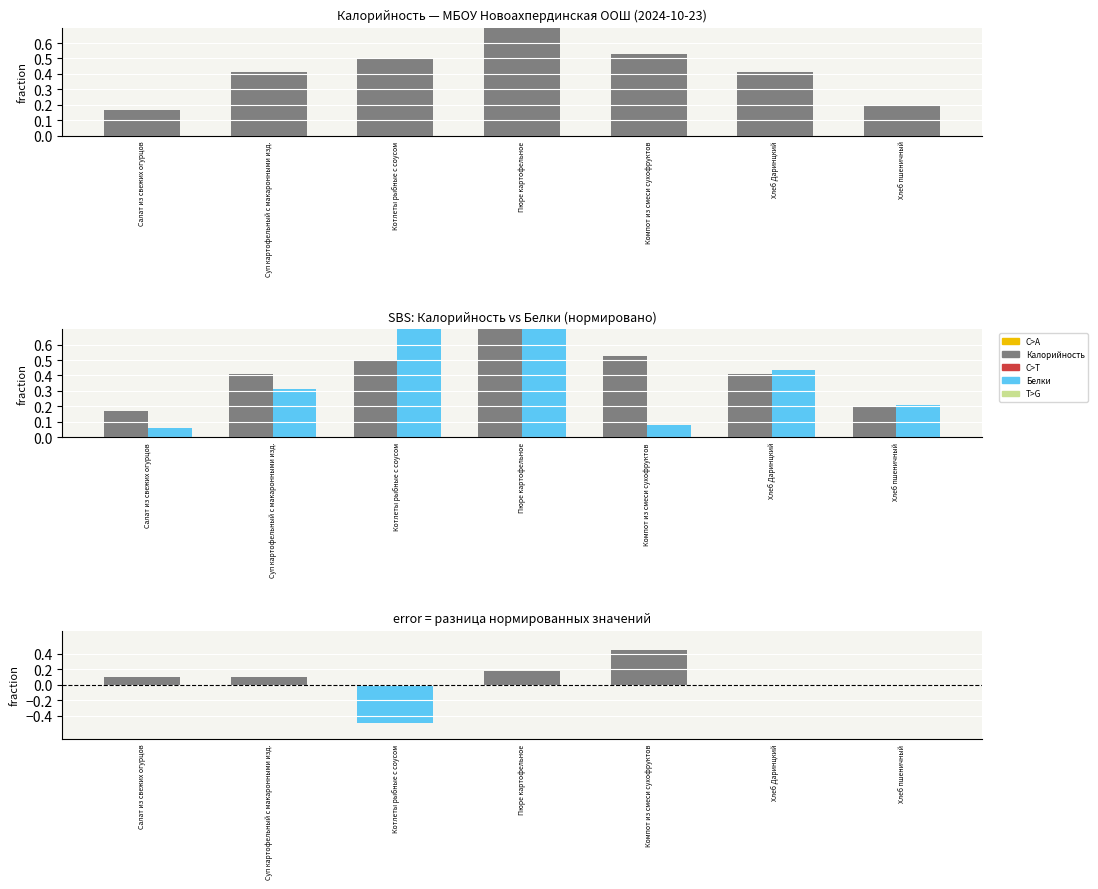

Between Хлеб Даринцкий and Котлеты рыбные с соусом, which is larger?

Котлеты рыбные с соусом